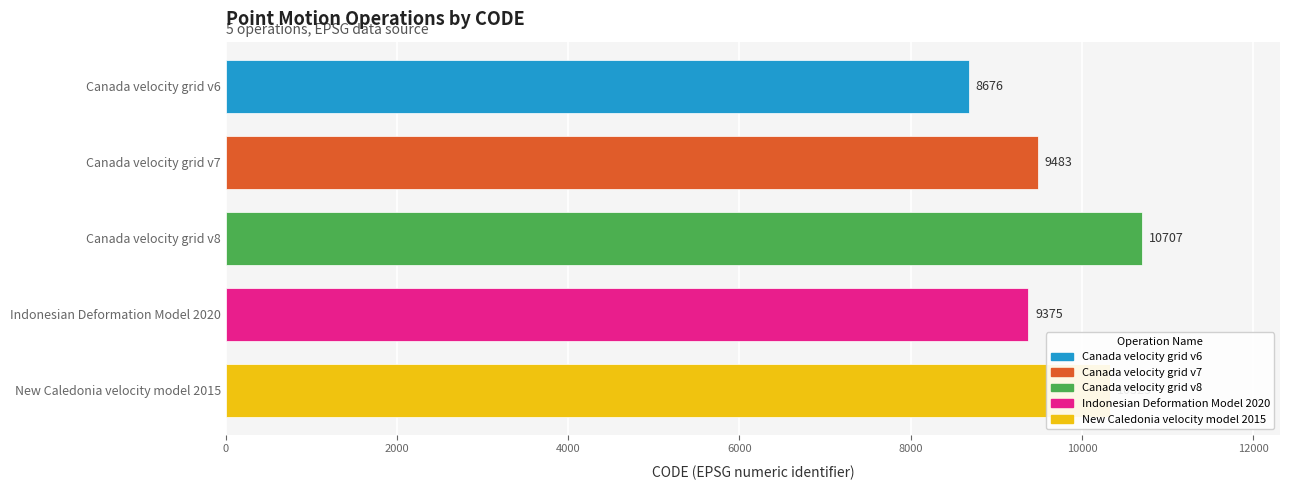

Approximately how many times larger is the value at Indonesian Deformation Model 2020 compared to New Caledonia velocity model 2015?

0.9